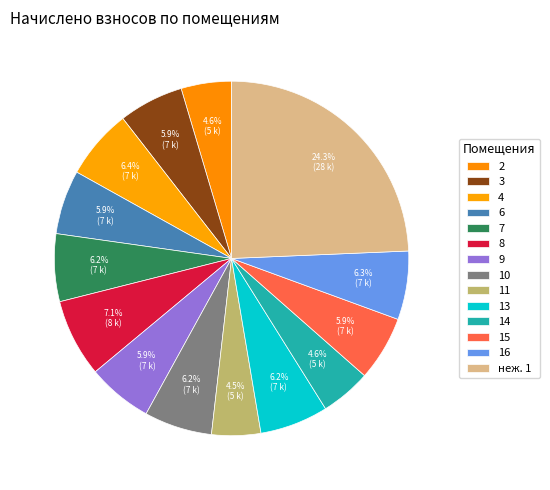

How many slices are in this pie chart?

14